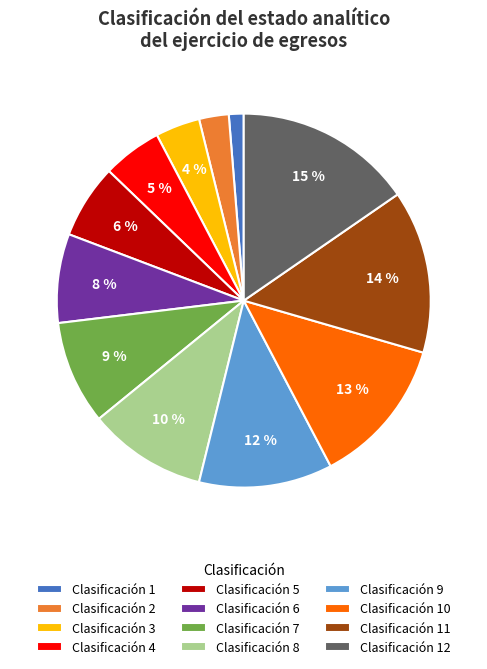

The Clasificación 1 slice represents 13% of the pie. True or false?

False